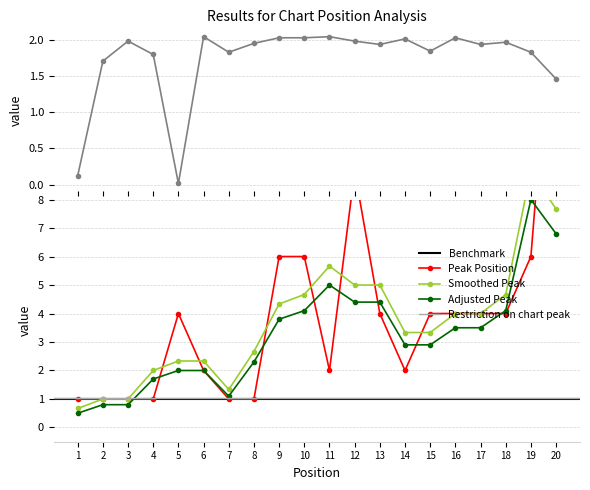

What is the difference between the Peak Position values at 12 and 17?

5.0